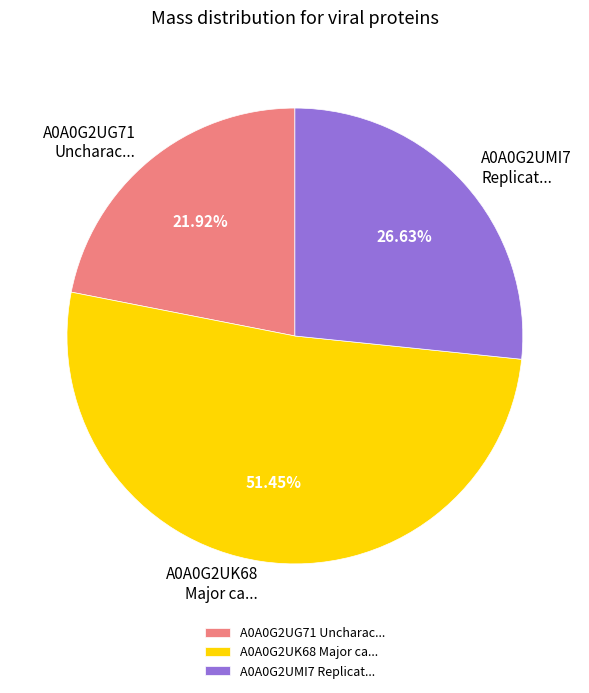

To the nearest percent, what is the average slice percentage?

33%